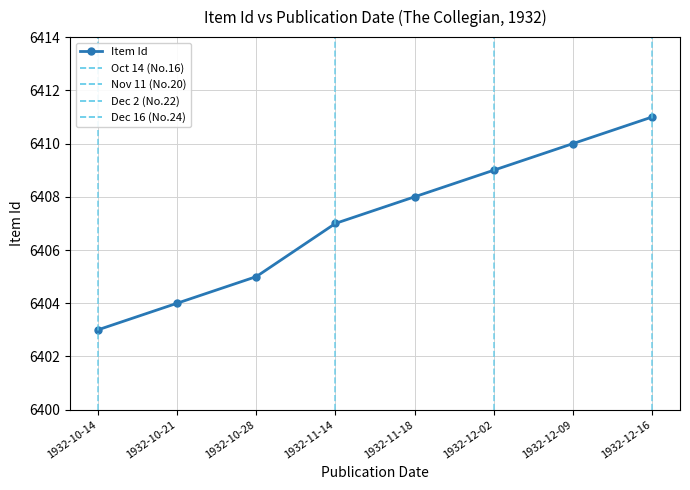

How many values are below 6408?

4